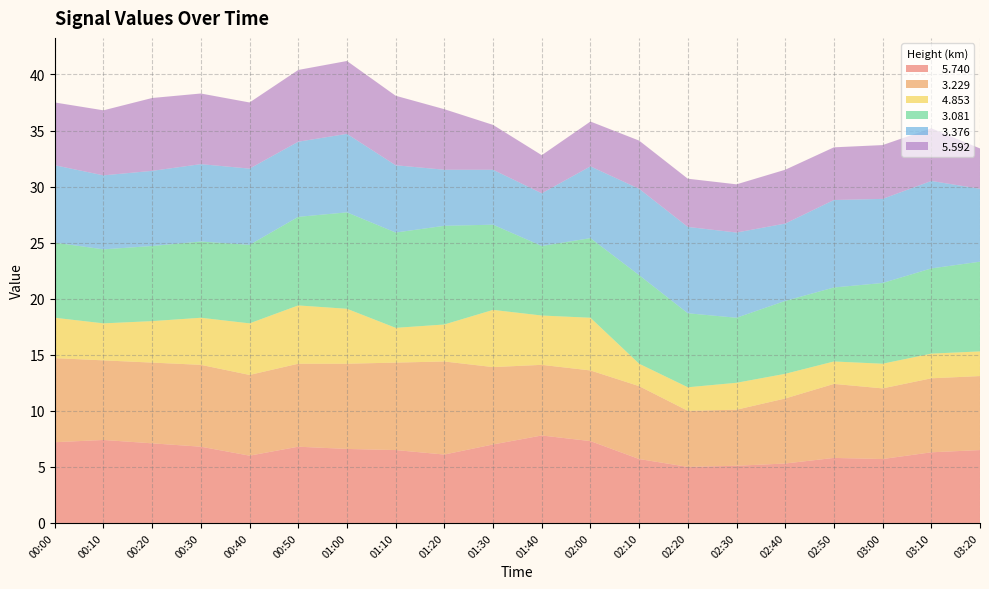

Reading left to right, transcribe all the data shown in this chart.

  5.740: 7.2	7.4	7.1	6.8	6.0	6.8	6.6	6.5	6.1	7.0	7.8	7.3	5.7	5.0	5.1	5.3	5.8	5.7	6.3	6.5
  3.229: 7.5	7.1	7.2	7.3	7.2	7.4	7.6	7.8	8.3	6.9	6.3	6.3	6.5	5.0	5.0	5.8	6.6	6.3	6.6	6.6
  4.853: 3.6	3.3	3.7	4.2	4.6	5.2	4.9	3.1	3.3	5.1	4.4	4.7	2.0	2.1	2.4	2.2	2.0	2.2	2.2	2.2
  3.081: 6.7	6.6	6.7	6.8	7.0	7.9	8.6	8.5	8.8	7.6	6.2	7.1	7.9	6.6	5.8	6.5	6.6	7.2	7.6	8.0
  3.376: 6.9	6.6	6.7	6.9	6.8	6.7	7.0	6.0	5.0	4.9	4.7	6.4	7.7	7.7	7.6	6.9	7.8	7.5	7.8	6.5
  5.592: 5.6	5.8	6.5	6.3	5.9	6.4	6.5	6.2	5.4	4.0	3.4	4.0	4.3	4.3	4.3	4.8	4.7	4.8	4.7	3.6